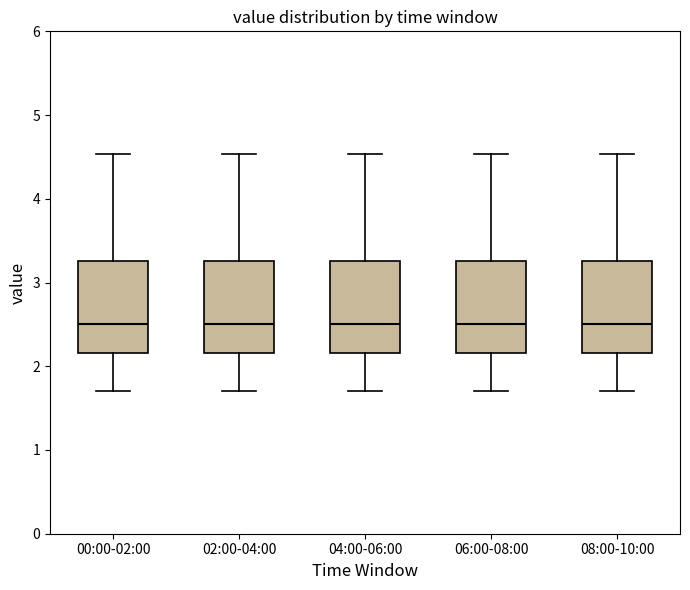

Reading left to right, read every box against the y-axis: the position of its median line, the range the box covers, and the ends of its whiskers. The values are not printed on the chart, so give them approximately, as read against the axis.

00:00-02:00: median 2.5, box 2.2 to 3.3, whiskers 1.7 to 4.5
02:00-04:00: median 2.5, box 2.2 to 3.3, whiskers 1.7 to 4.5
04:00-06:00: median 2.5, box 2.2 to 3.3, whiskers 1.7 to 4.5
06:00-08:00: median 2.5, box 2.2 to 3.3, whiskers 1.7 to 4.5
08:00-10:00: median 2.5, box 2.2 to 3.3, whiskers 1.7 to 4.5